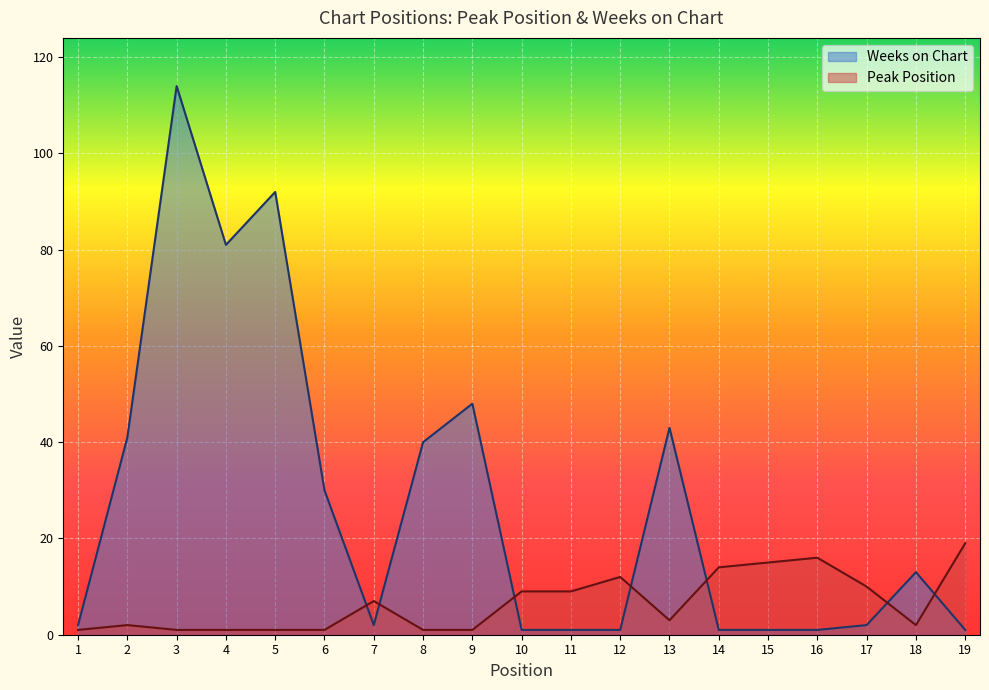

List the series in order of their peak value, lowest first.

Peak Position, Weeks on Chart